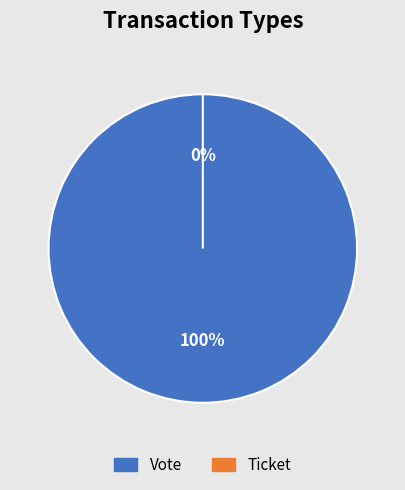

Combined, what portion of the pie is Vote and Ticket?

100.0%